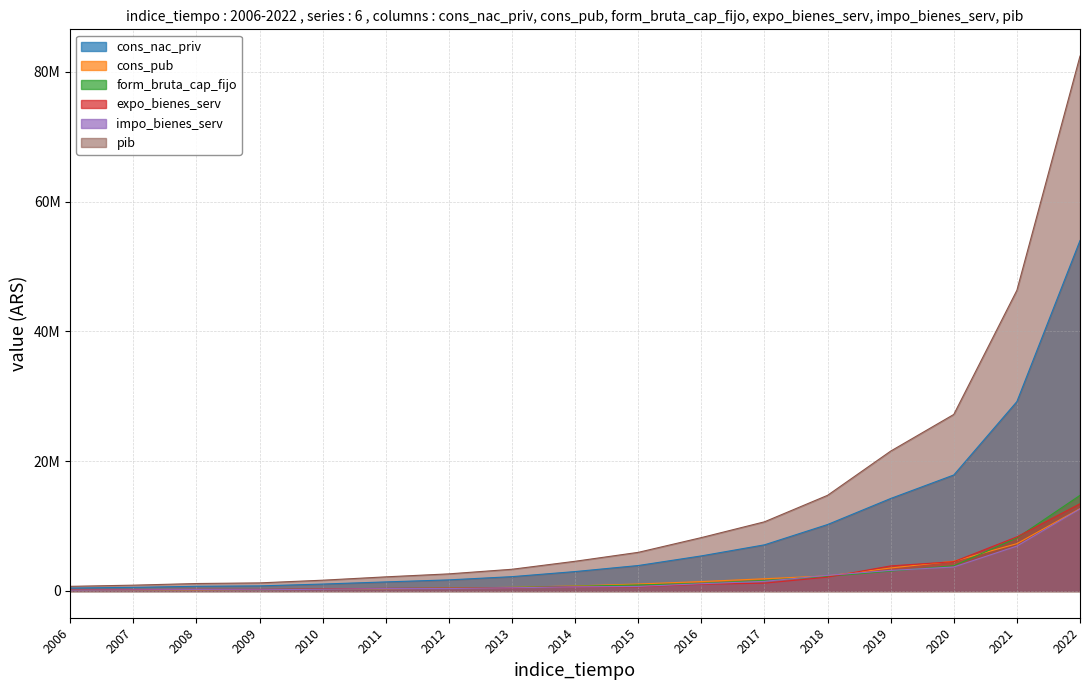

What is the difference between the highest and lowest values at 2013?

2858880.4